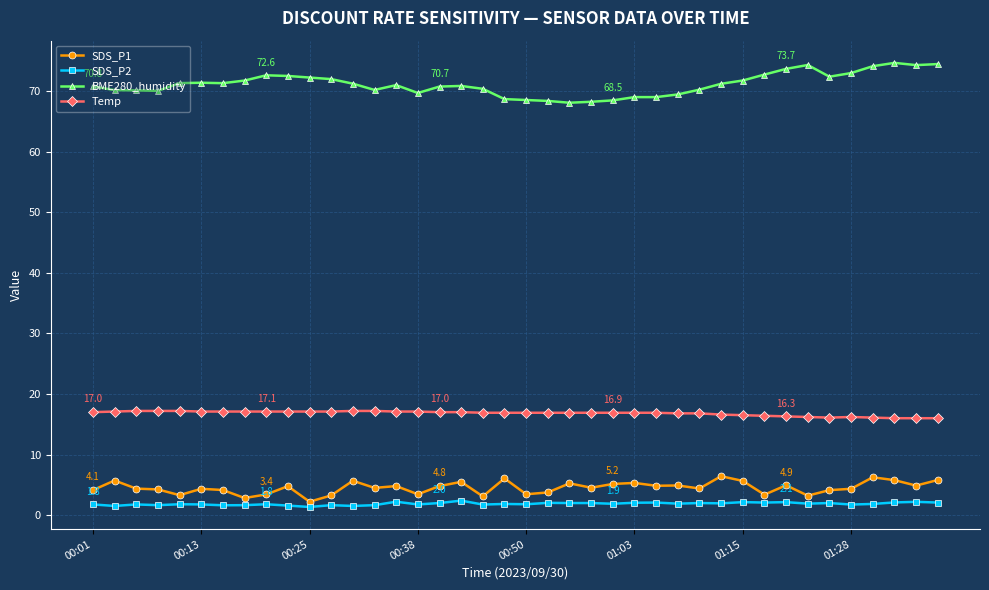

Is this an area chart (filled region under the line)?

No